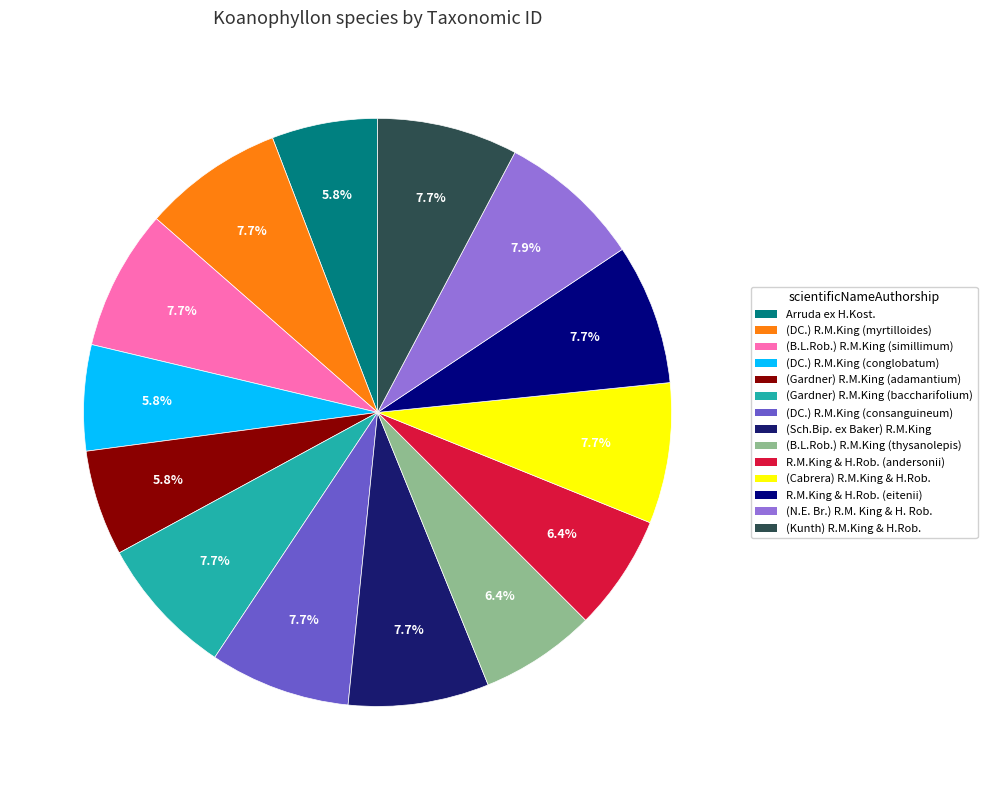

Count the number of slices in the pie.

14